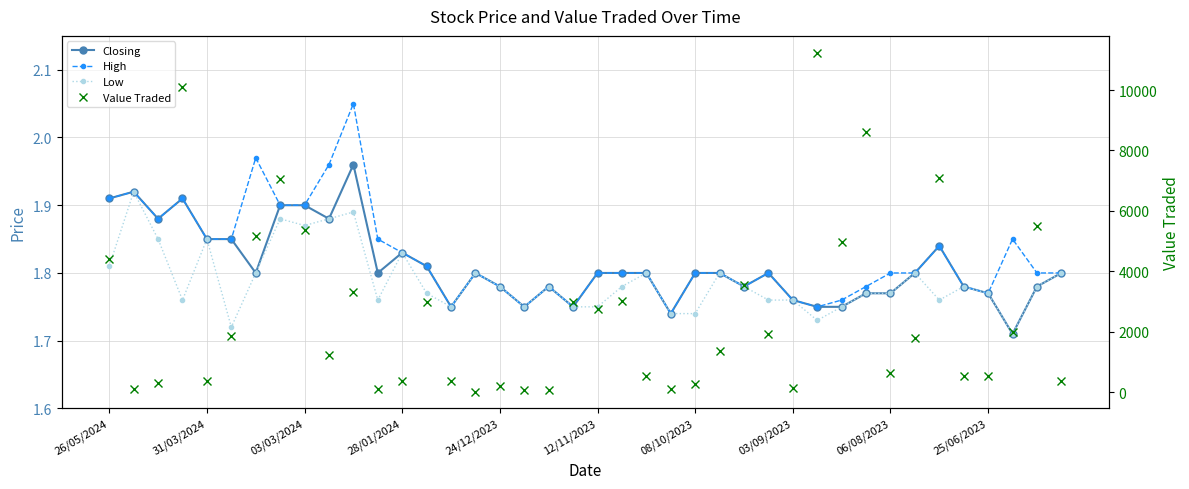

What is the minimum value for Low?

1.7